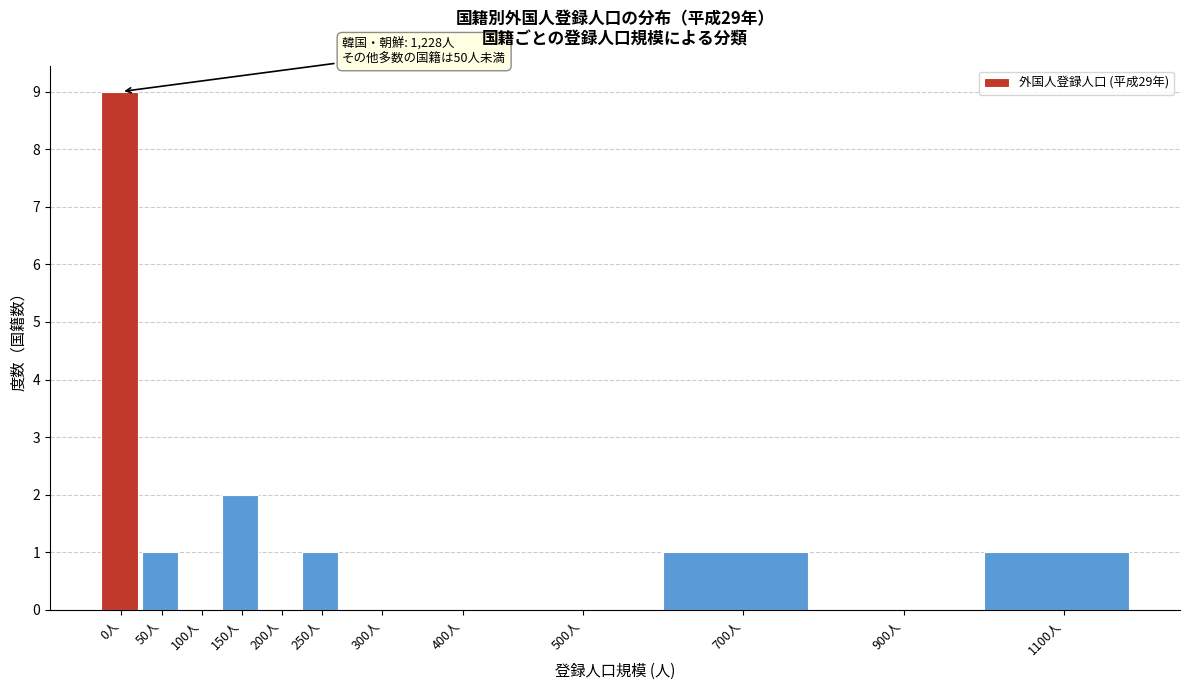

Reading right to left, list all the values displayed in this chart.

1100人=1	900人=0	700人=1	500人=0	400人=0	300人=0	250人=1	200人=0	150人=2	100人=0	50人=1	0人=9